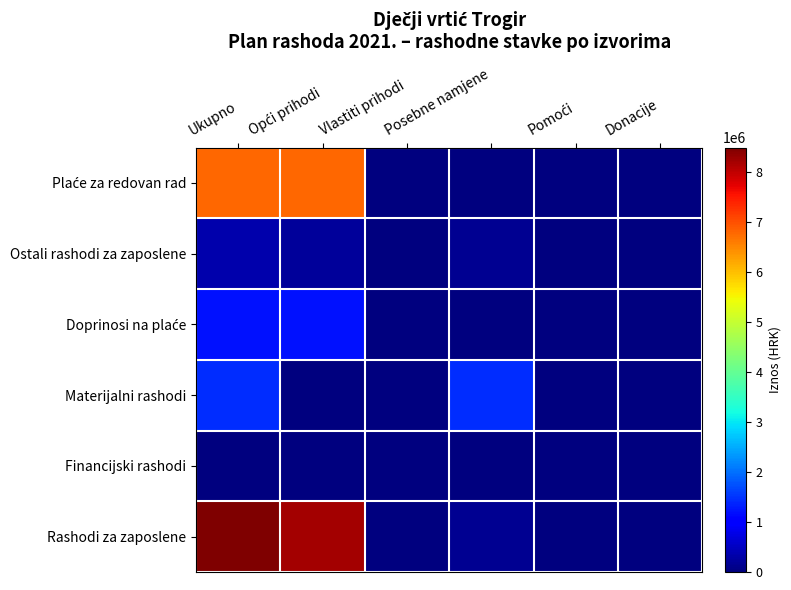

Which category has the highest value across all series?

Ukupno